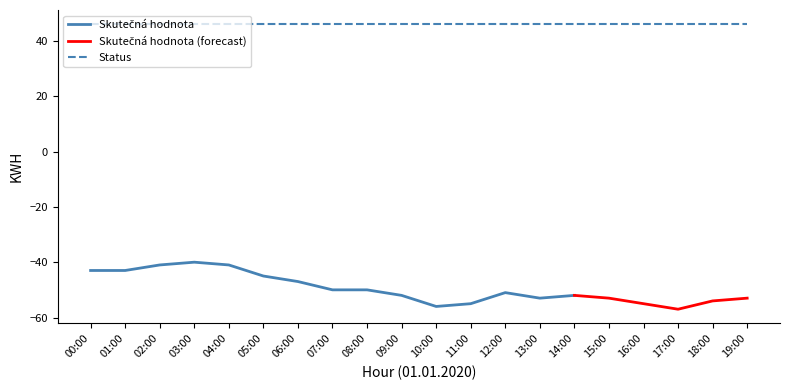

Is this an area chart (filled region under the line)?

No